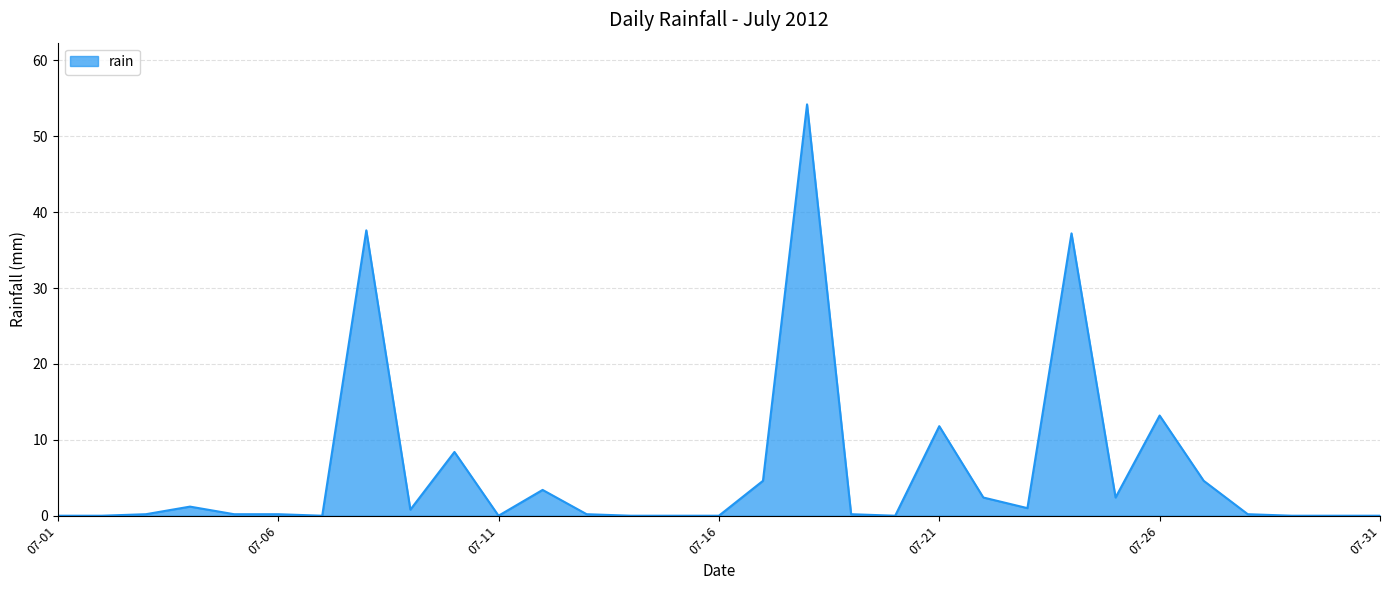

What is the greatest value displayed?

54.2